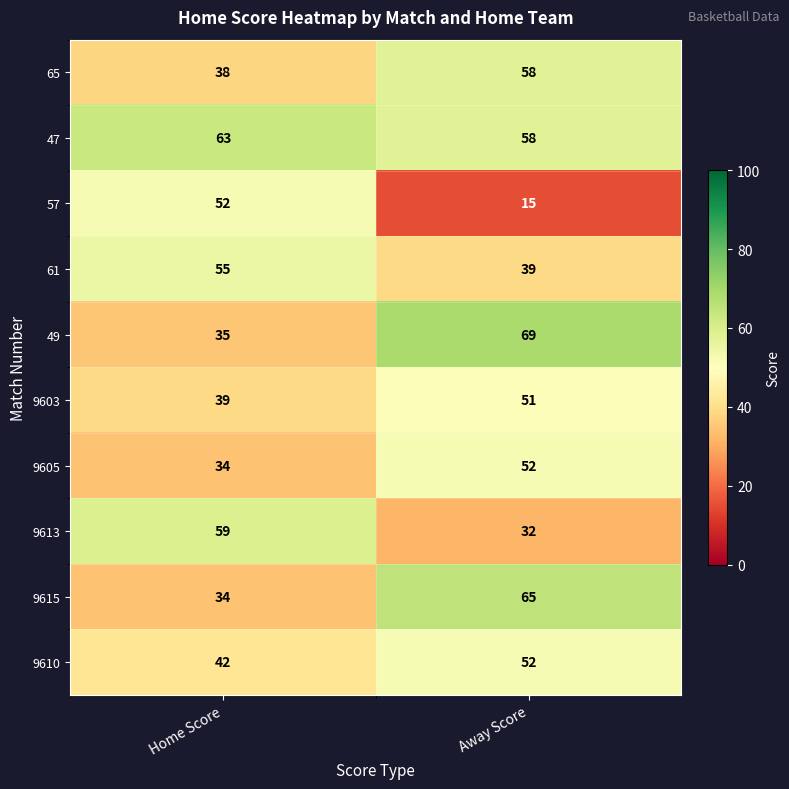

What is the spread (max minus min) of values at Away Score?

54